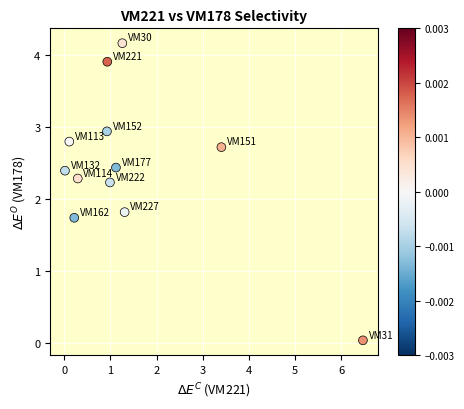

What Y value in the scatter plot is closest to 2?

1.8